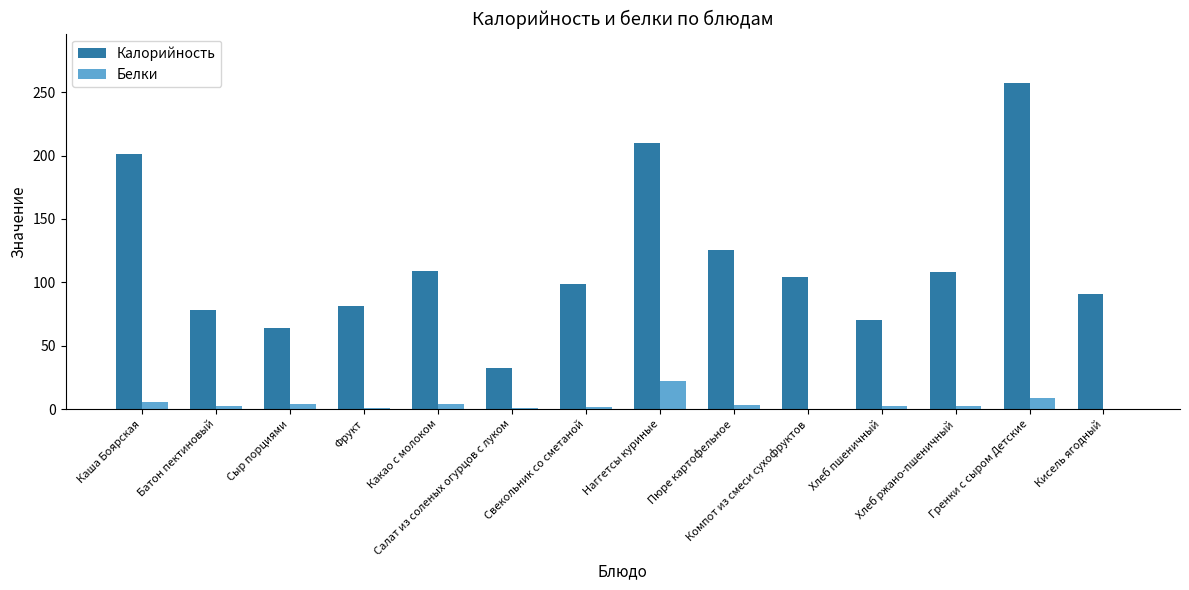

Which series has the widest spread of values?

Калорийность